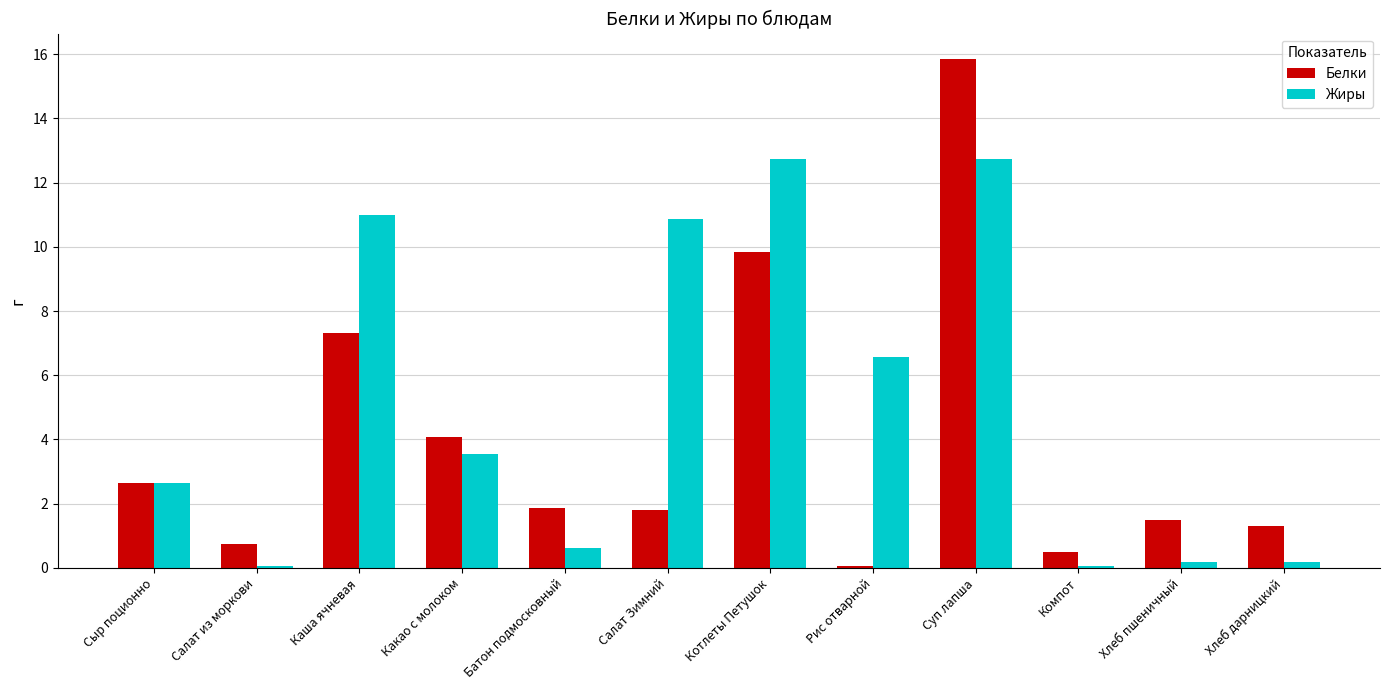

Rank the series by their maximum value, from highest to lowest.

Белки, Жиры